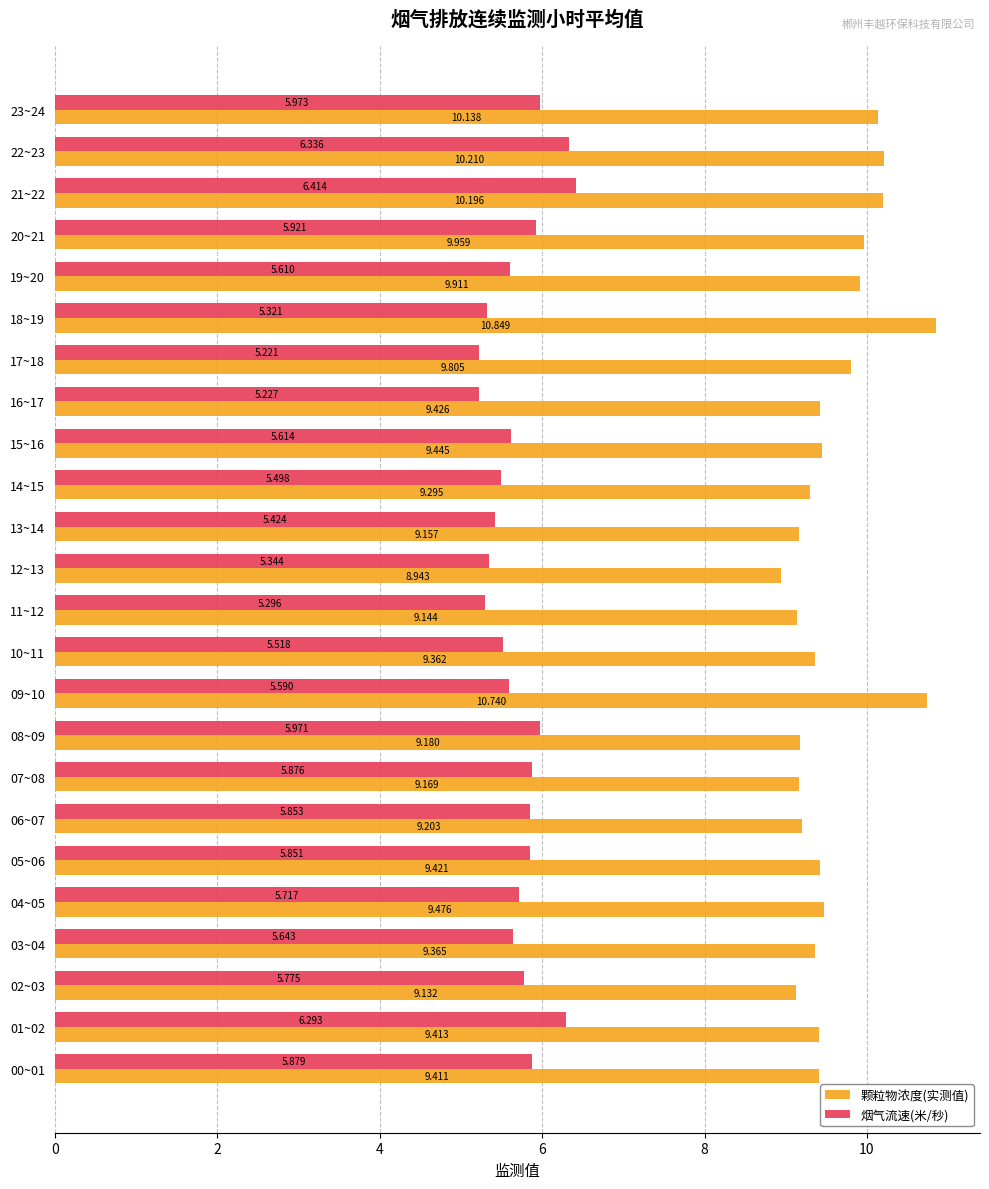

List the labels in order of 烟气流速(米/秒) value, largest first.

21~22, 22~23, 01~02, 23~24, 08~09, 20~21, 00~01, 07~08, 06~07, 05~06, 02~03, 04~05, 03~04, 15~16, 19~20, 09~10, 10~11, 14~15, 13~14, 12~13, 18~19, 11~12, 16~17, 17~18